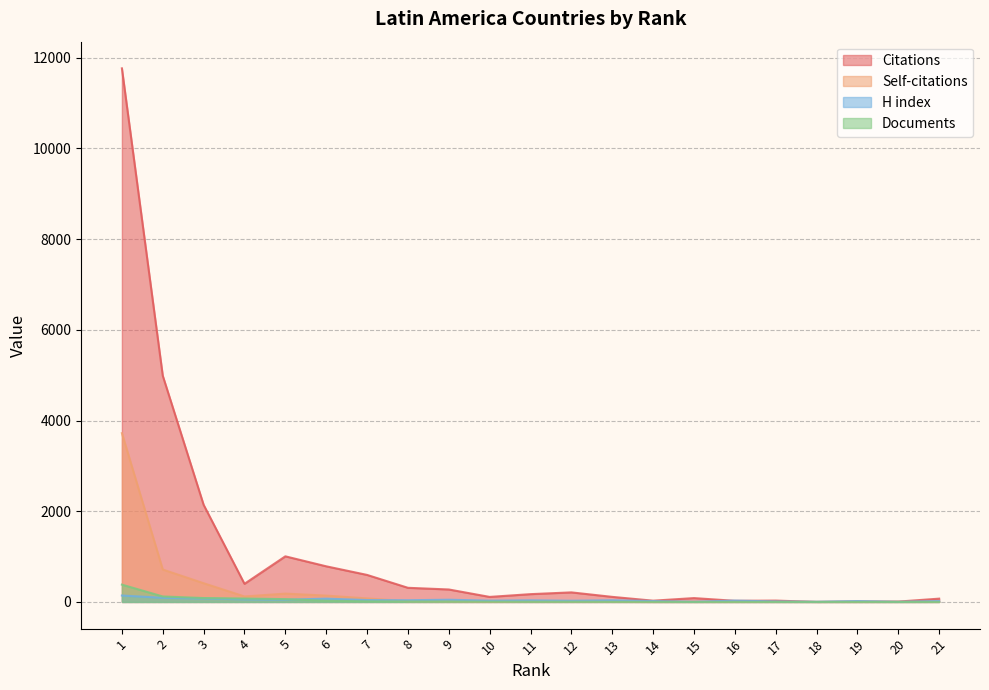

Between 18 and 9, which is larger?

9